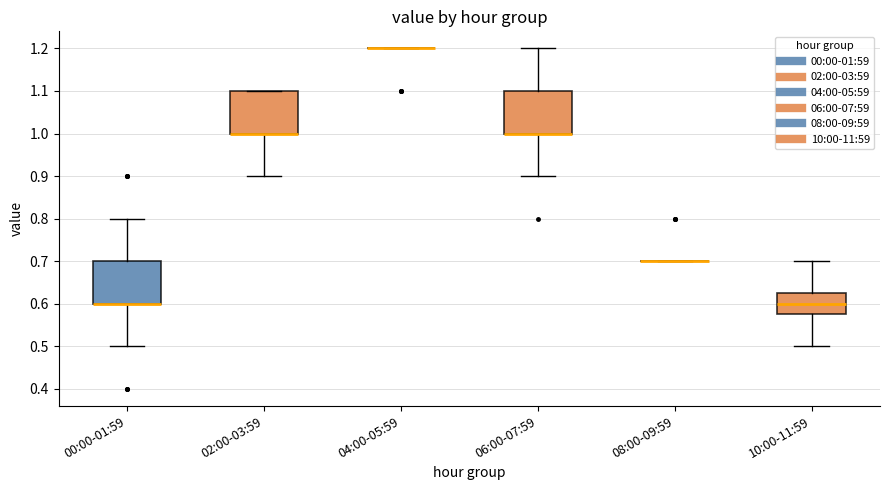

Reading left to right, transcribe this box plot: for each box, give where its median line is, the range the box spans, and where its two whiskers end, as read against the y-axis. The values are not printed on the chart, so give them approximately, as read against the axis.

00:00-01:59: median 0.60 (drawn on the box's lower edge), box 0.60 to 0.70, whiskers 0.50 to 0.80
02:00-03:59: median 1.00 (drawn on the box's lower edge), box 1.00 to 1.10, whiskers 0.90 to 1.10
04:00-05:59: box collapsed to a line at 1.20, whiskers 1.20 to 1.20
06:00-07:59: median 1.00 (drawn on the box's lower edge), box 1.00 to 1.10, whiskers 0.90 to 1.20
08:00-09:59: box collapsed to a line at 0.70, whiskers 0.70 to 0.70
10:00-11:59: median 0.60, box 0.58 to 0.63, whiskers 0.50 to 0.70